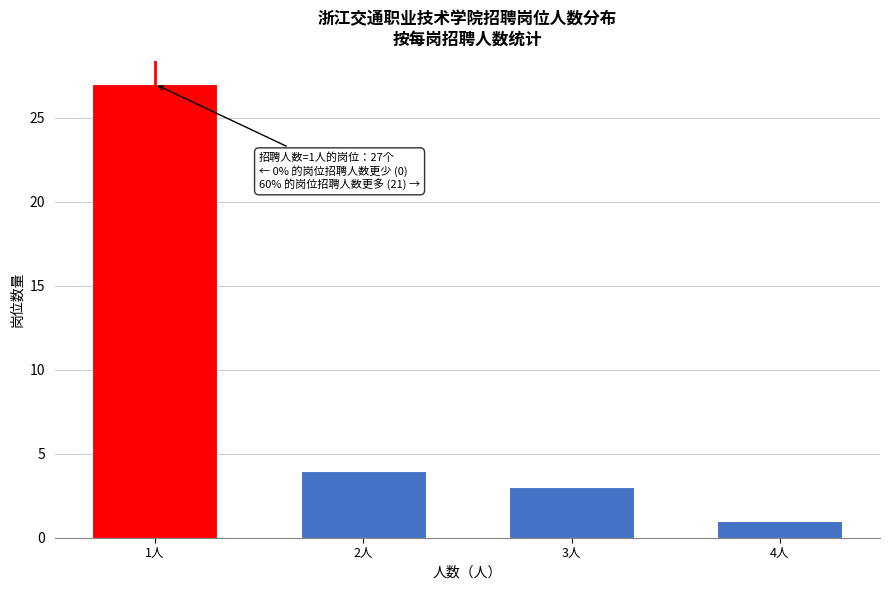

Reading right to left, extract all data points from this chart.

1	3	4	27